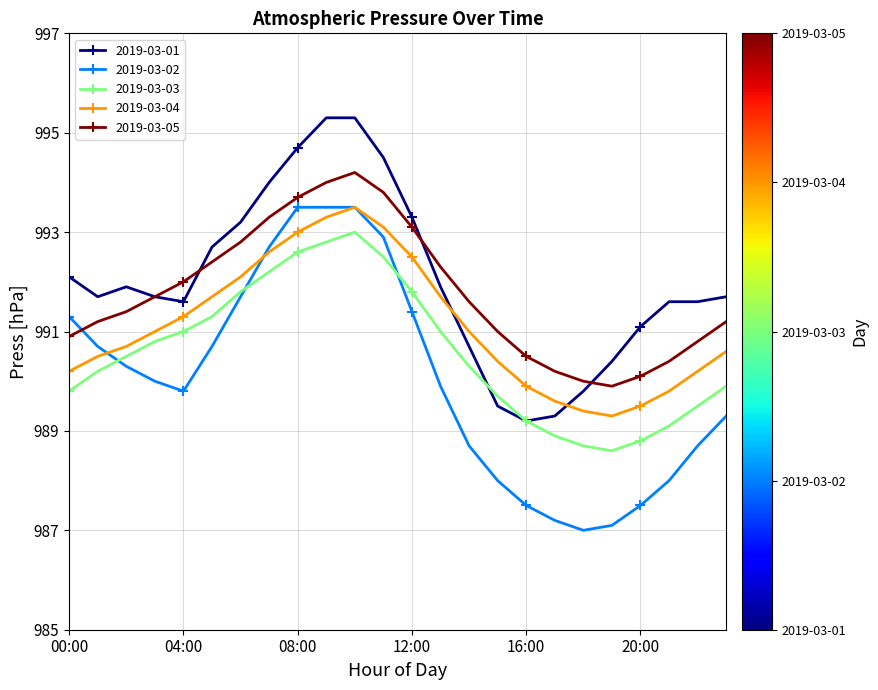

Which series has the largest range (max minus min)?

2019-03-02